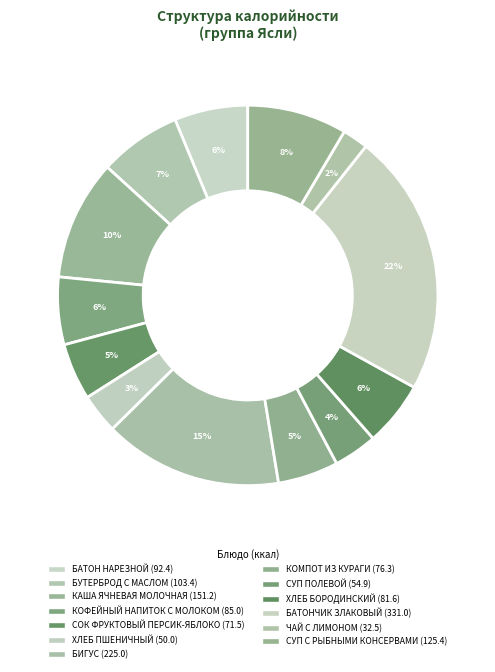

What is the total percentage of БАТОНЧИК ЗЛАКОВЫЙ and БУТЕРБРОД С МАСЛОМ?

29.3%